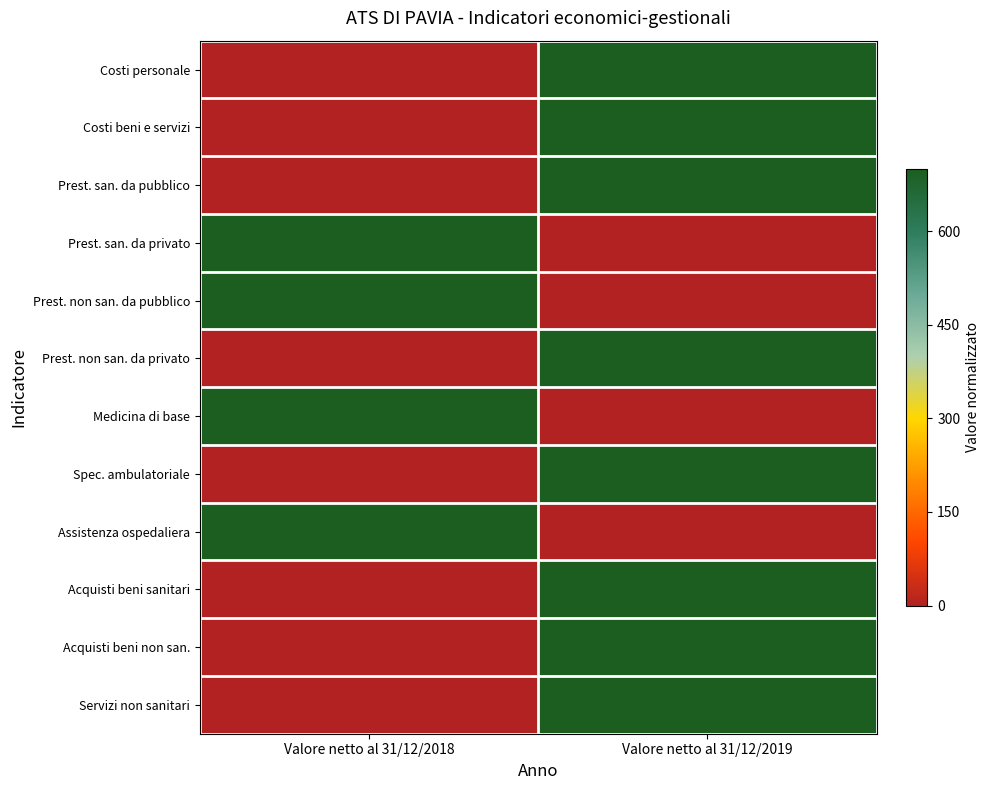

Reading left to right, what are all the values shown in this chart?

Costi personale: Valore netto al 31/12/2018=0	Valore netto al 31/12/2019=700
Costi beni e servizi: Valore netto al 31/12/2018=0	Valore netto al 31/12/2019=700
Prest. san. da pubblico: Valore netto al 31/12/2018=0	Valore netto al 31/12/2019=700
Prest. san. da privato: Valore netto al 31/12/2018=700	Valore netto al 31/12/2019=0
Prest. non san. da pubblico: Valore netto al 31/12/2018=700	Valore netto al 31/12/2019=0
Prest. non san. da privato: Valore netto al 31/12/2018=0	Valore netto al 31/12/2019=700
Medicina di base: Valore netto al 31/12/2018=700	Valore netto al 31/12/2019=0
Spec. ambulatoriale: Valore netto al 31/12/2018=0	Valore netto al 31/12/2019=700
Assistenza ospedaliera: Valore netto al 31/12/2018=700	Valore netto al 31/12/2019=0
Acquisti beni sanitari: Valore netto al 31/12/2018=0	Valore netto al 31/12/2019=700
Acquisti beni non san.: Valore netto al 31/12/2018=0	Valore netto al 31/12/2019=700
Servizi non sanitari: Valore netto al 31/12/2018=0	Valore netto al 31/12/2019=700